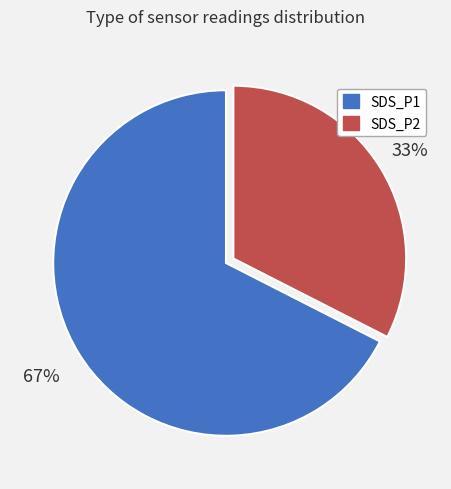

How many segments does this pie chart have?

2